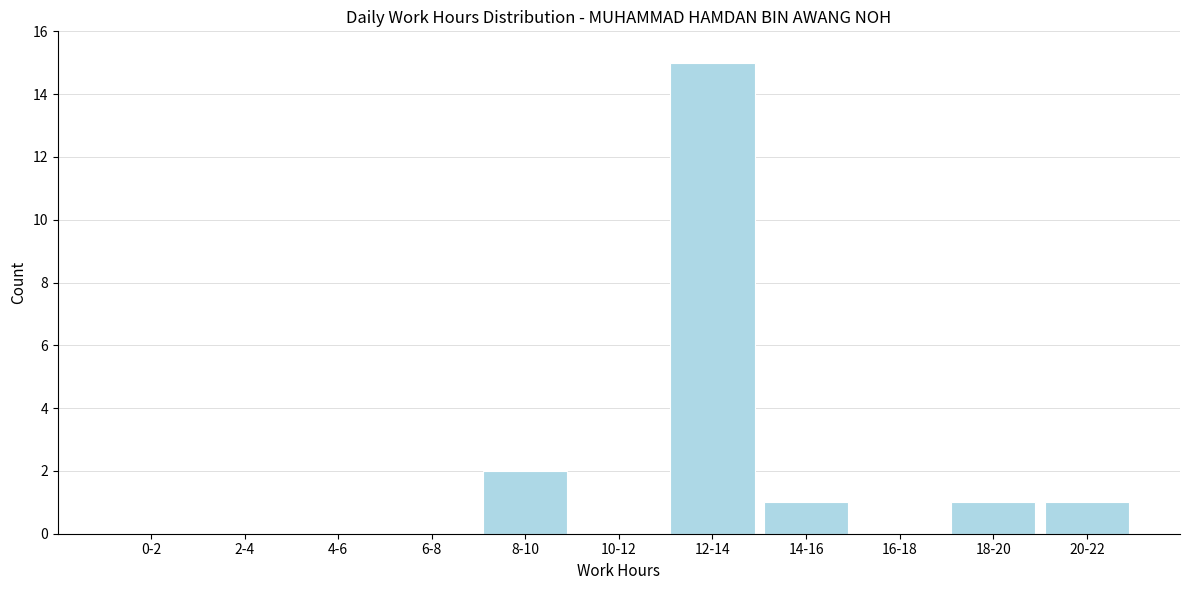

Reading left to right, what are all the values shown in this chart?

0-2=0	2-4=0	4-6=0	6-8=0	8-10=2	10-12=0	12-14=15	14-16=1	16-18=0	18-20=1	20-22=1